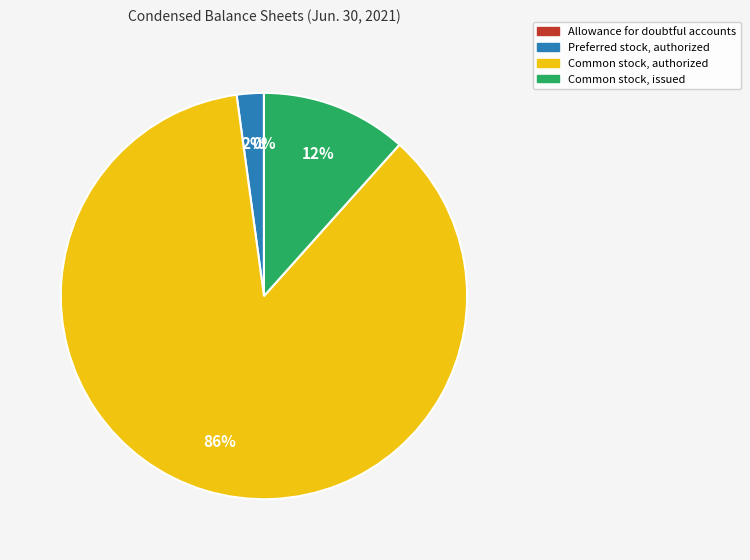

To the nearest percent, what percentage of the pie is Common stock, issued?

12%